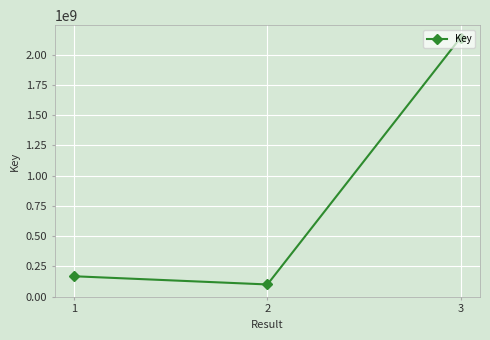

Is this an area chart (filled region under the line)?

No